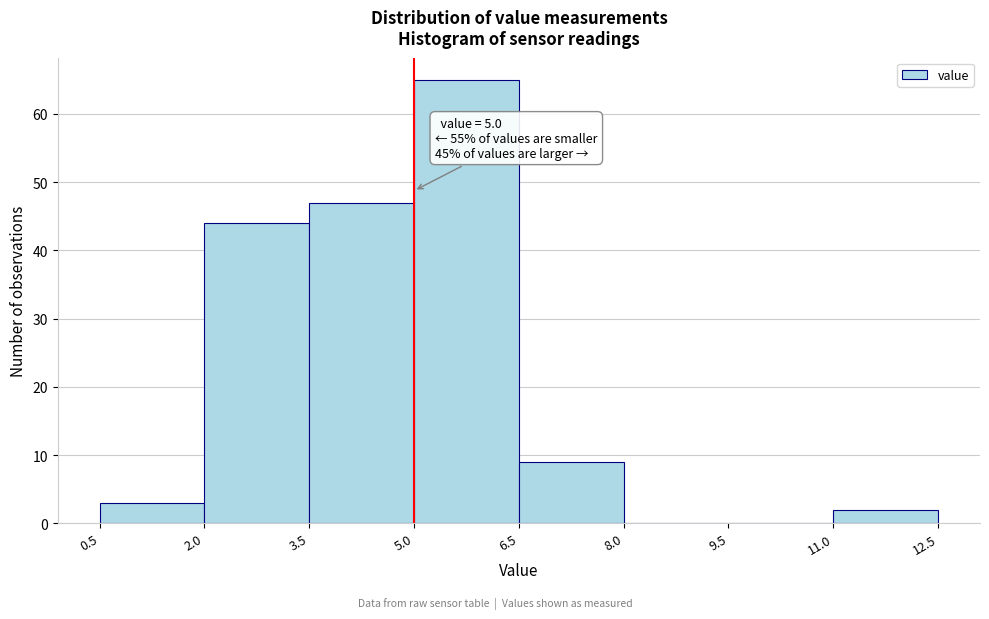

Which range on the x-axis has the tallest bar?

5.0 to 6.5